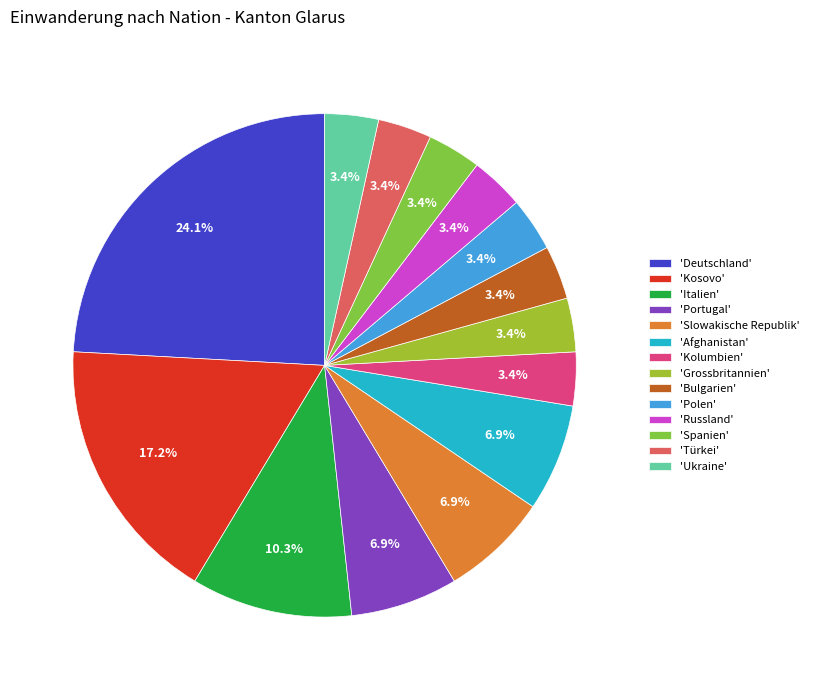

How many segments does this pie chart have?

14